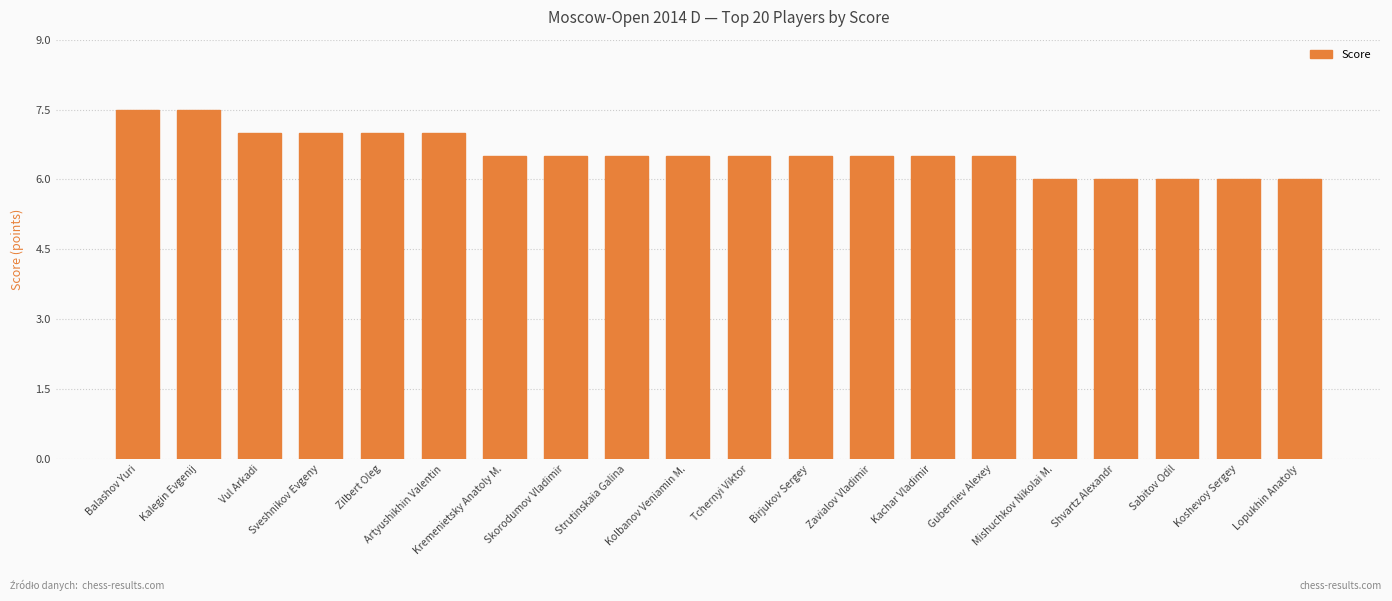

What is the label of the 12th bar from the left?

Birjukov Sergey